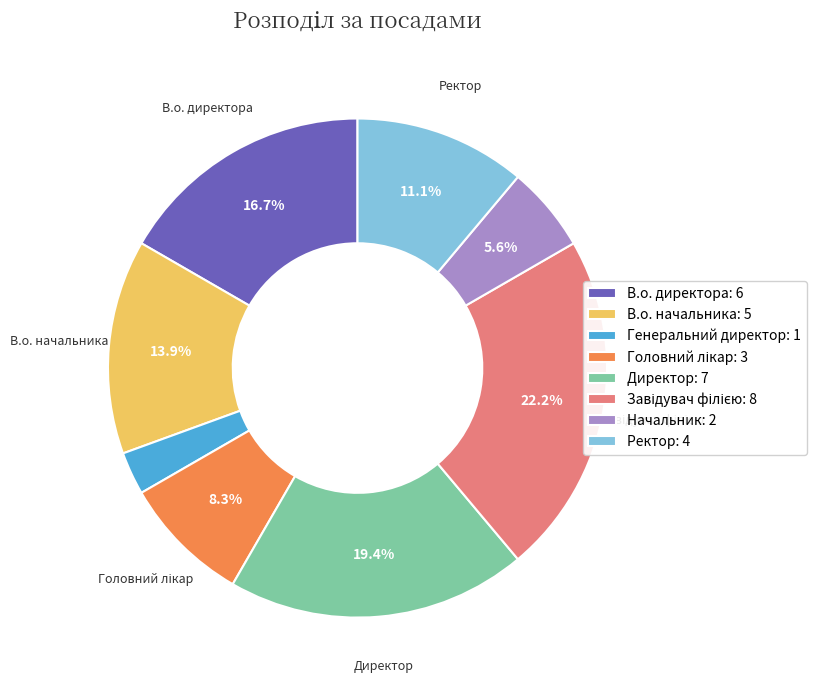

Approximately how many times larger is the value at В.о. директора compared to Ректор?

1.5